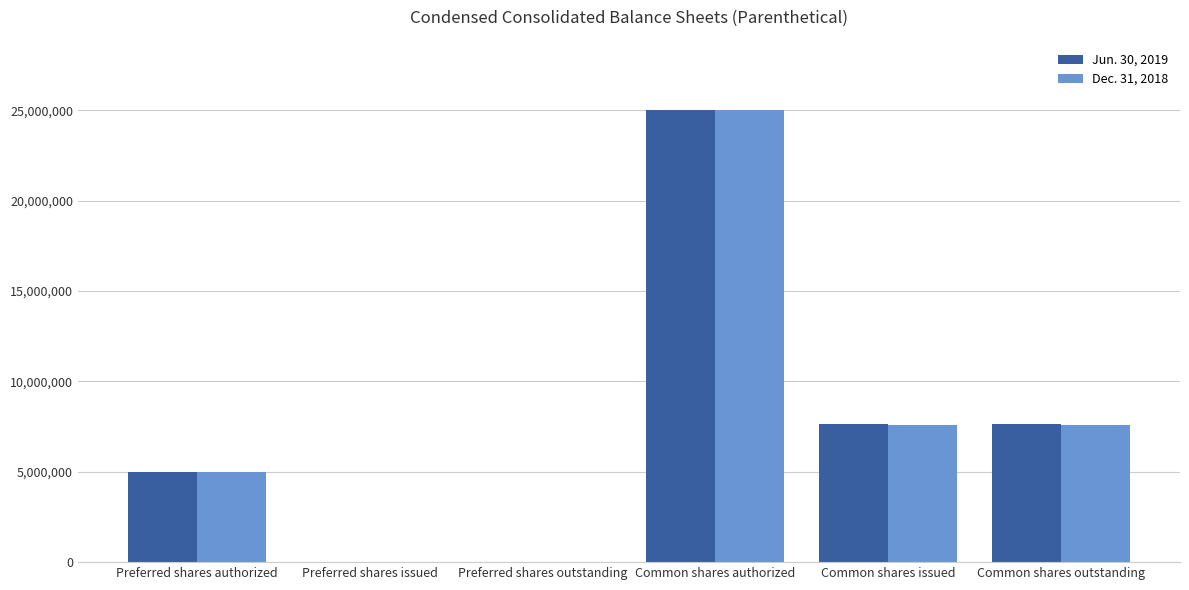

Reading left to right, what are all the values shown in this chart?

Jun. 30, 2019: 5000000	0	0	25000000	7621024	7621024
Dec. 31, 2018: 5000000	0	0	25000000	7586024	7586024